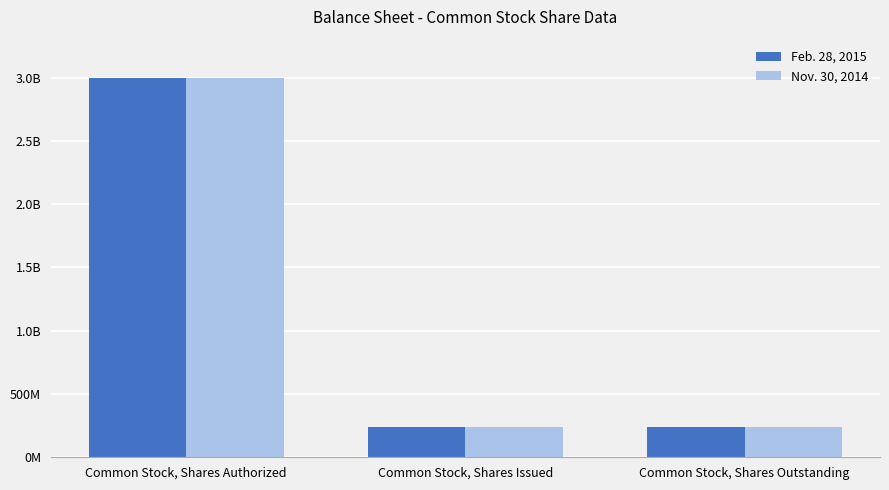

Are the bars grouped side by side (vs. stacked)?

Yes